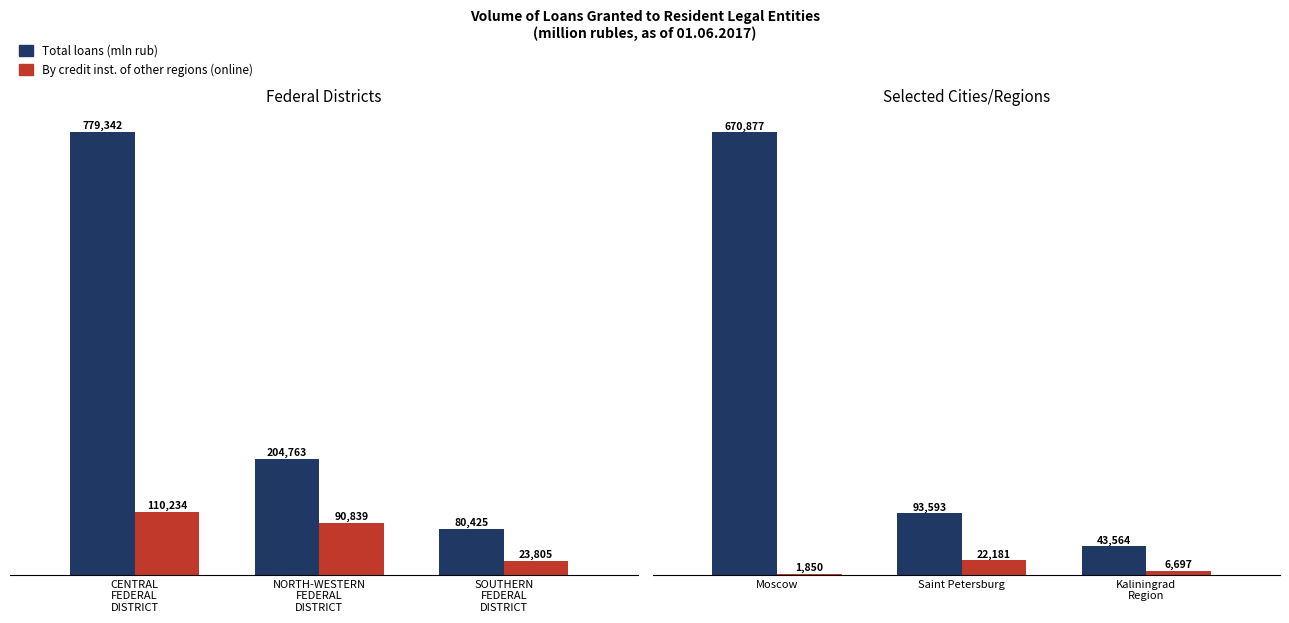

Rank the series at Moscow from lowest to highest value.

By credit inst. of other regions (online), Total loans (mln rub)